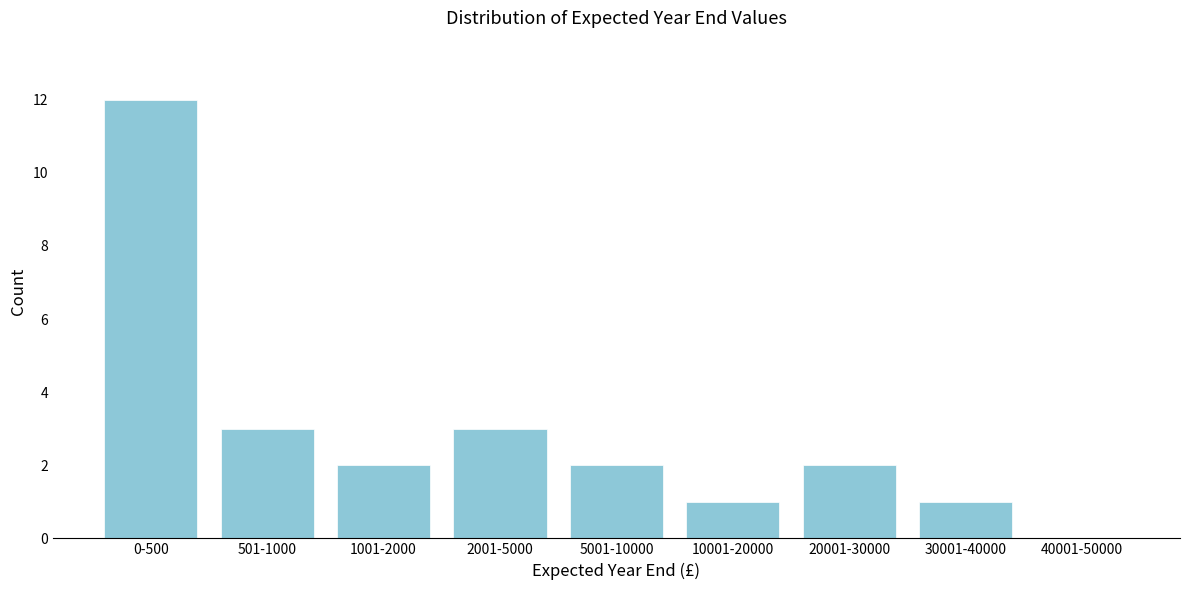

Reading right to left, list all the values displayed in this chart.

40001-50000=0	30001-40000=1	20001-30000=2	10001-20000=1	5001-10000=2	2001-5000=3	1001-2000=2	501-1000=3	0-500=12